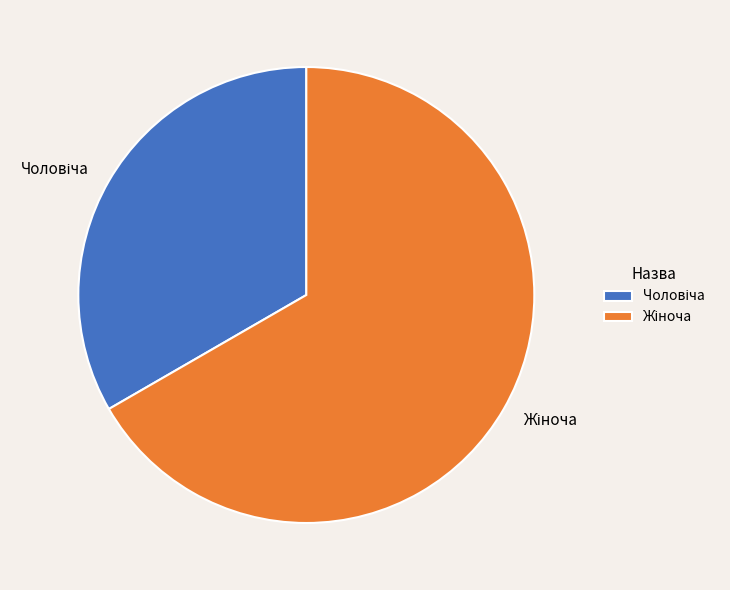

Is there any slice that represents more than half of the pie?

Yes